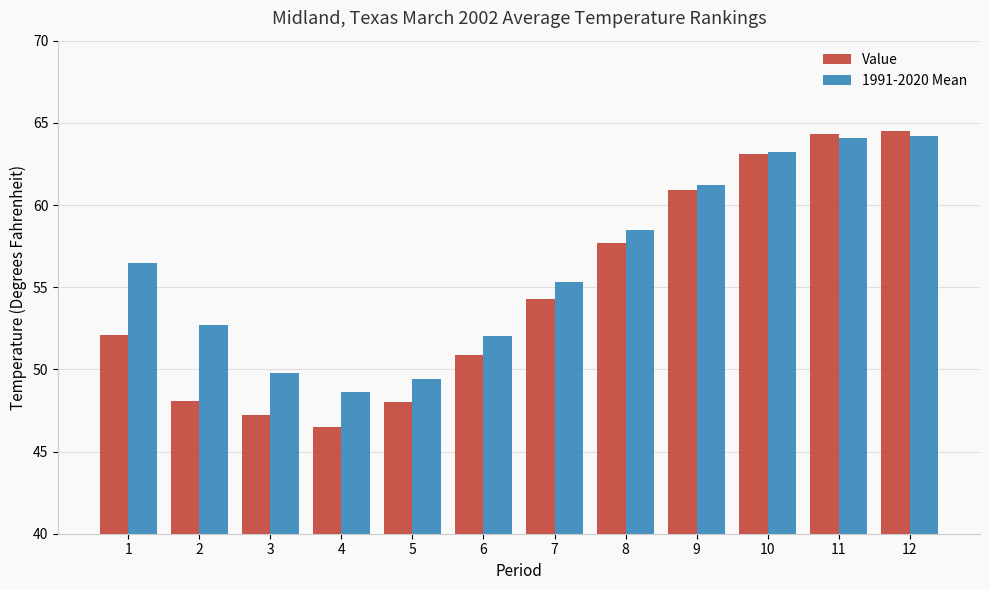

Rank the series at 3 from lowest to highest value.

Value, 1991-2020 Mean